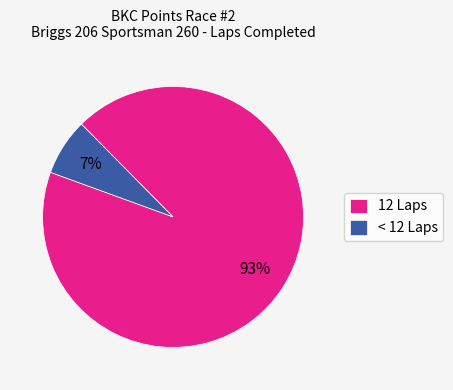

How many segments does this pie chart have?

2